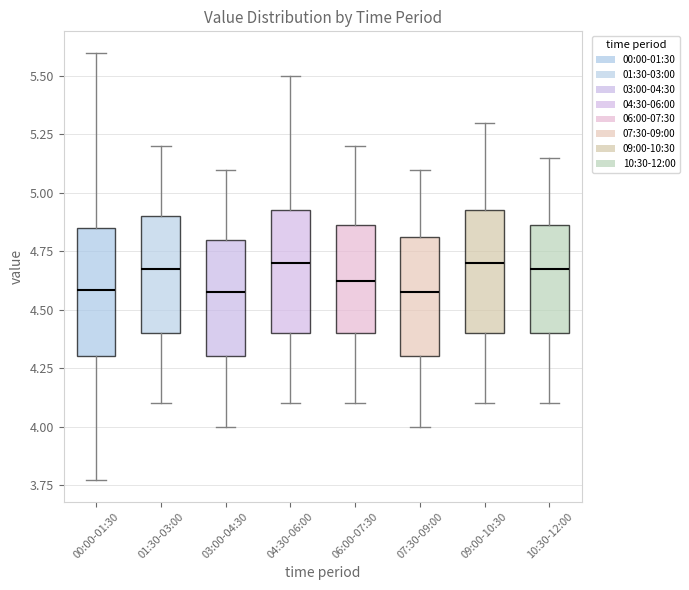

Reading left to right, transcribe this box plot: for each box, give where its median line is, the range the box spans, and where its two whiskers end, as read against the y-axis. The values are not printed on the chart, so give them approximately, as read against the axis.

00:00-01:30: median 4.60, box 4.30 to 4.85, whiskers 3.75 to 5.60
01:30-03:00: median 4.70, box 4.40 to 4.90, whiskers 4.10 to 5.20
03:00-04:30: median 4.60, box 4.30 to 4.80, whiskers 4.00 to 5.10
04:30-06:00: median 4.70, box 4.40 to 4.95, whiskers 4.10 to 5.50
06:00-07:30: median 4.65, box 4.40 to 4.85, whiskers 4.10 to 5.20
07:30-09:00: median 4.60, box 4.30 to 4.80, whiskers 4.00 to 5.10
09:00-10:30: median 4.70, box 4.40 to 4.95, whiskers 4.10 to 5.30
10:30-12:00: median 4.70, box 4.40 to 4.85, whiskers 4.10 to 5.15